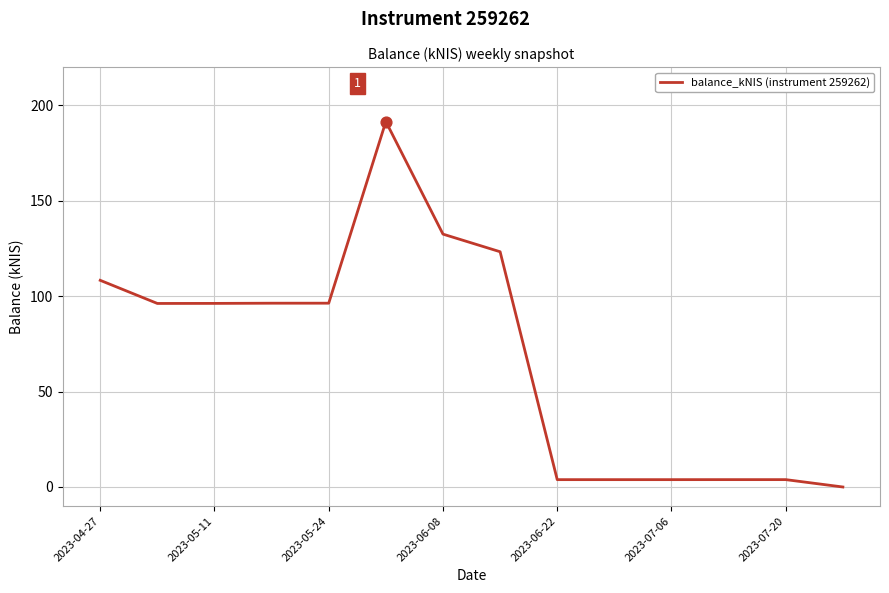

What is the greatest value displayed?

191.5